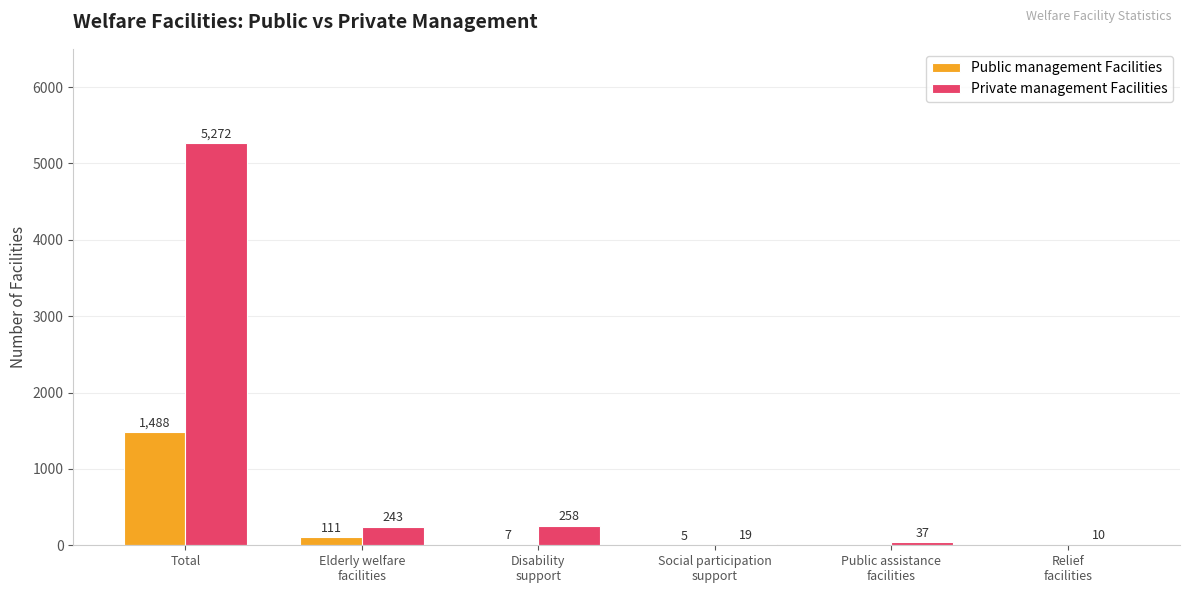

What is the difference between the Public management Facilities values at Relief
facilities and Total?

1488